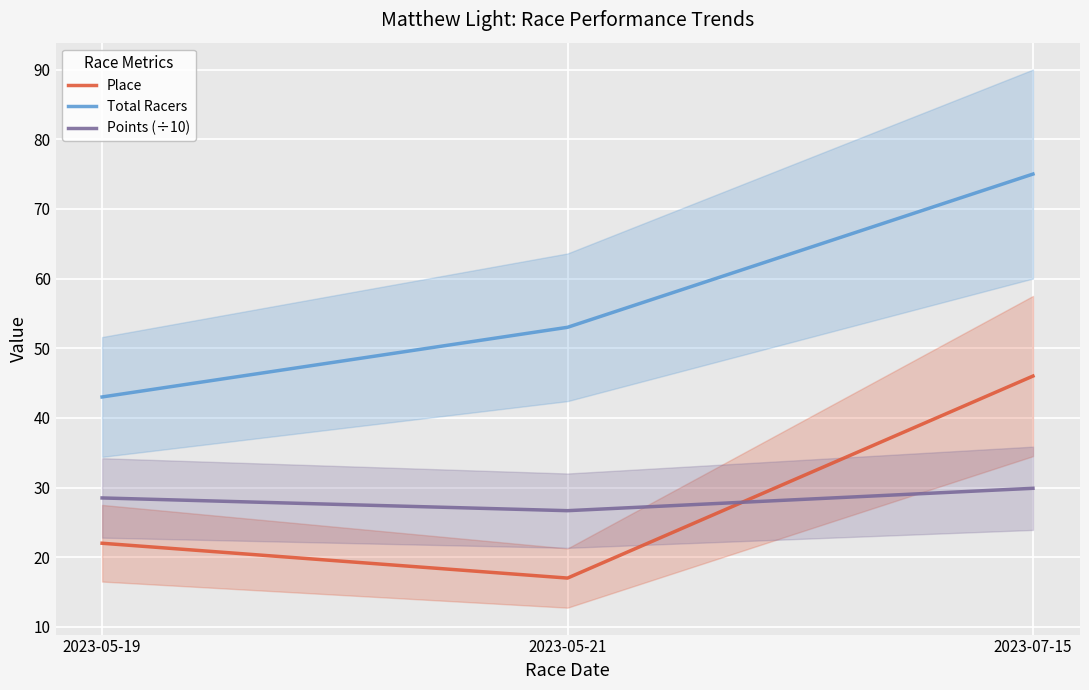

The value of Points (÷10) at 2023-05-21 is 26.7. True or false?

True